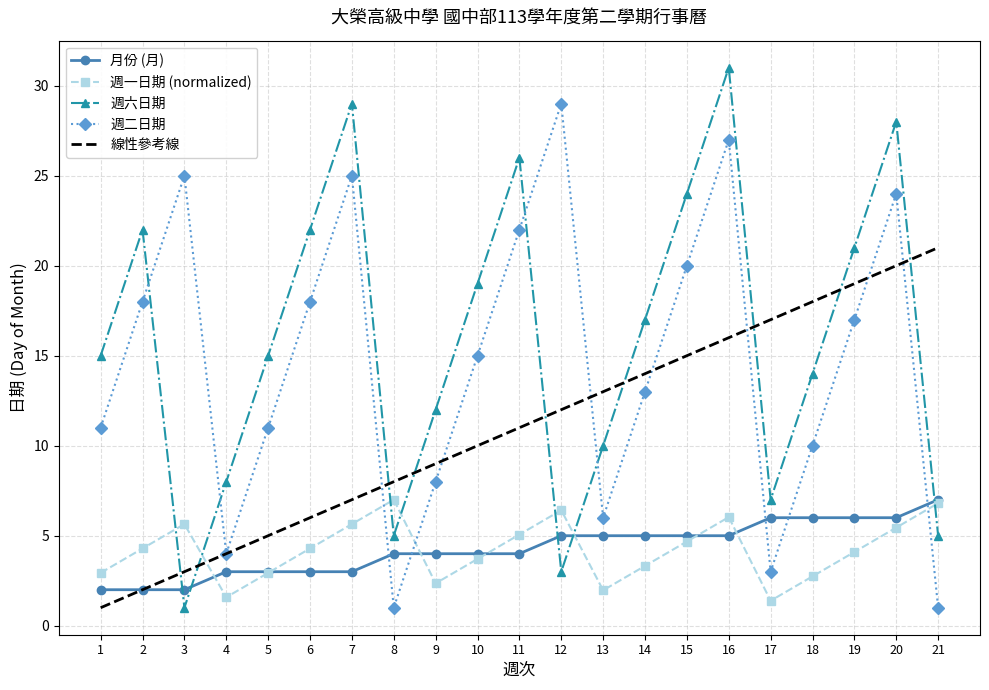

How many interior local valleys does the 週一日期 (normalized) series have?

4